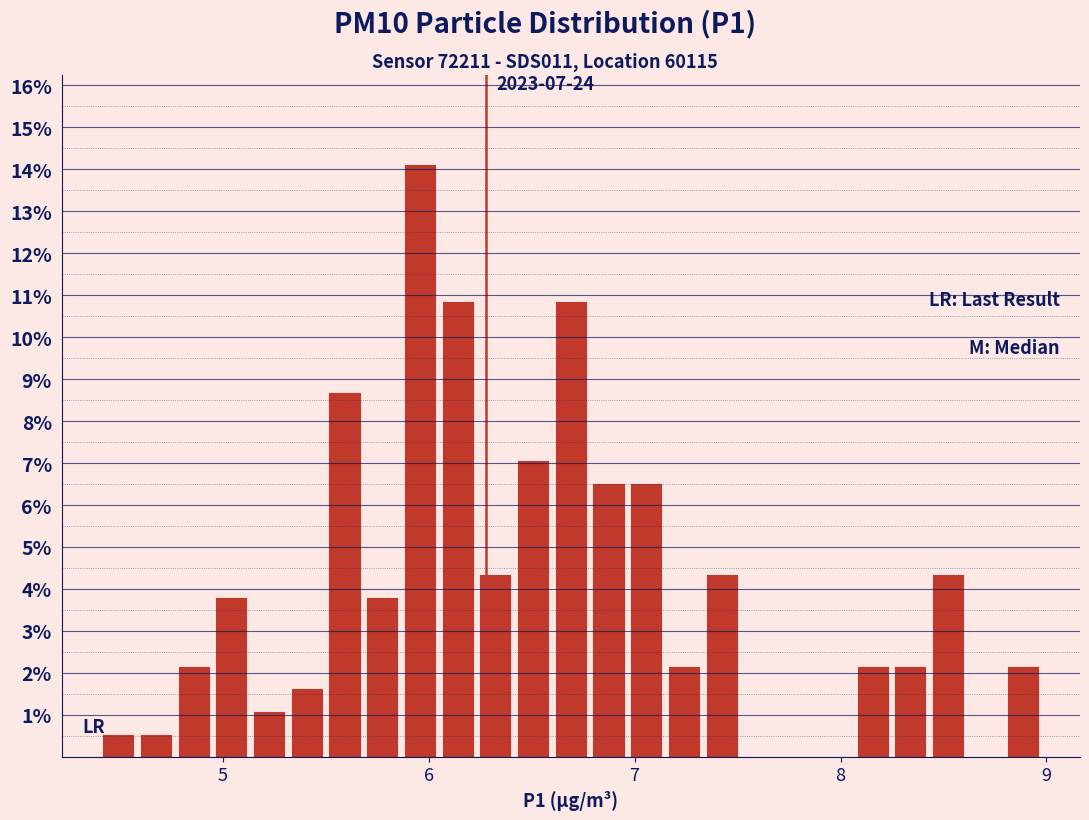

Around what value on the x-axis is the tallest bar? Give the approximate position of its centre, as read against the axis.

6.0